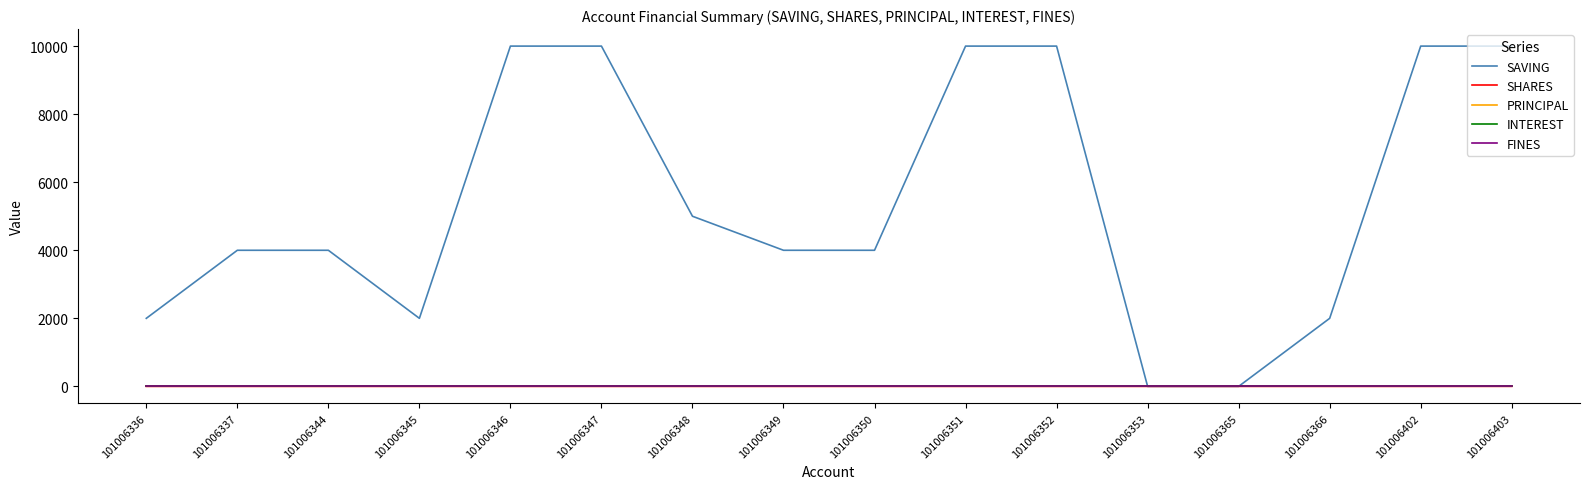

Does the chart have visible grid lines?

No